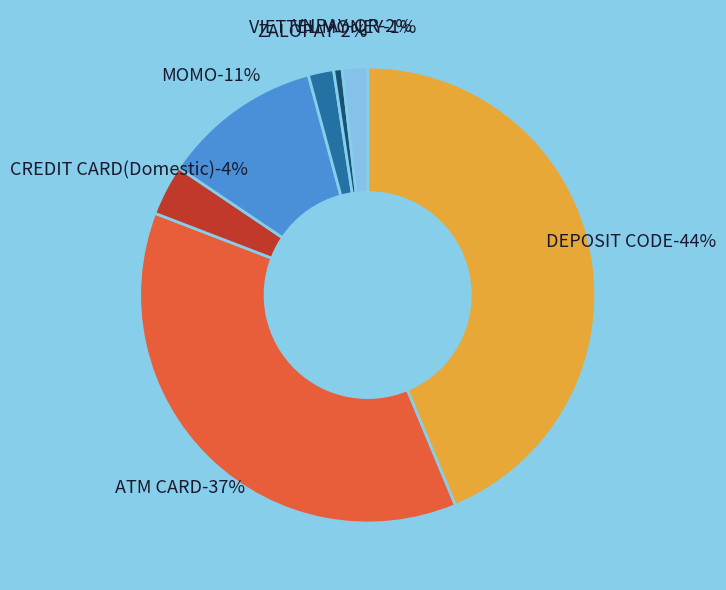

Do DEPOSIT CODE and MOMO together represent more than half of the pie?

Yes